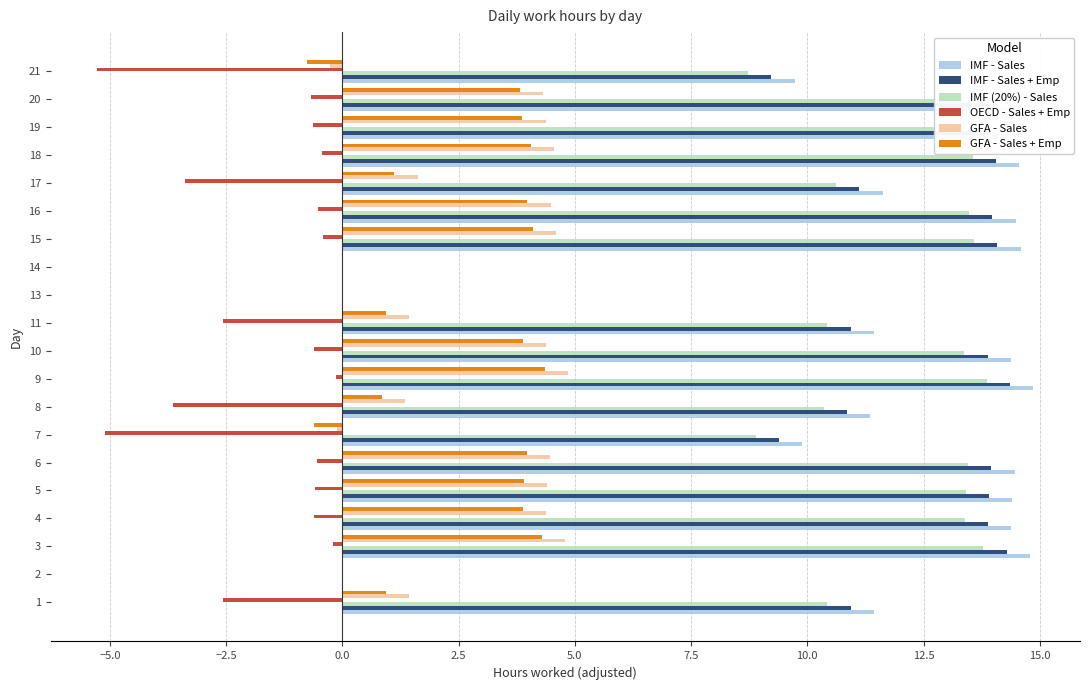

What is the sum of the GFA - Sales values at 11 and 14?

1.4